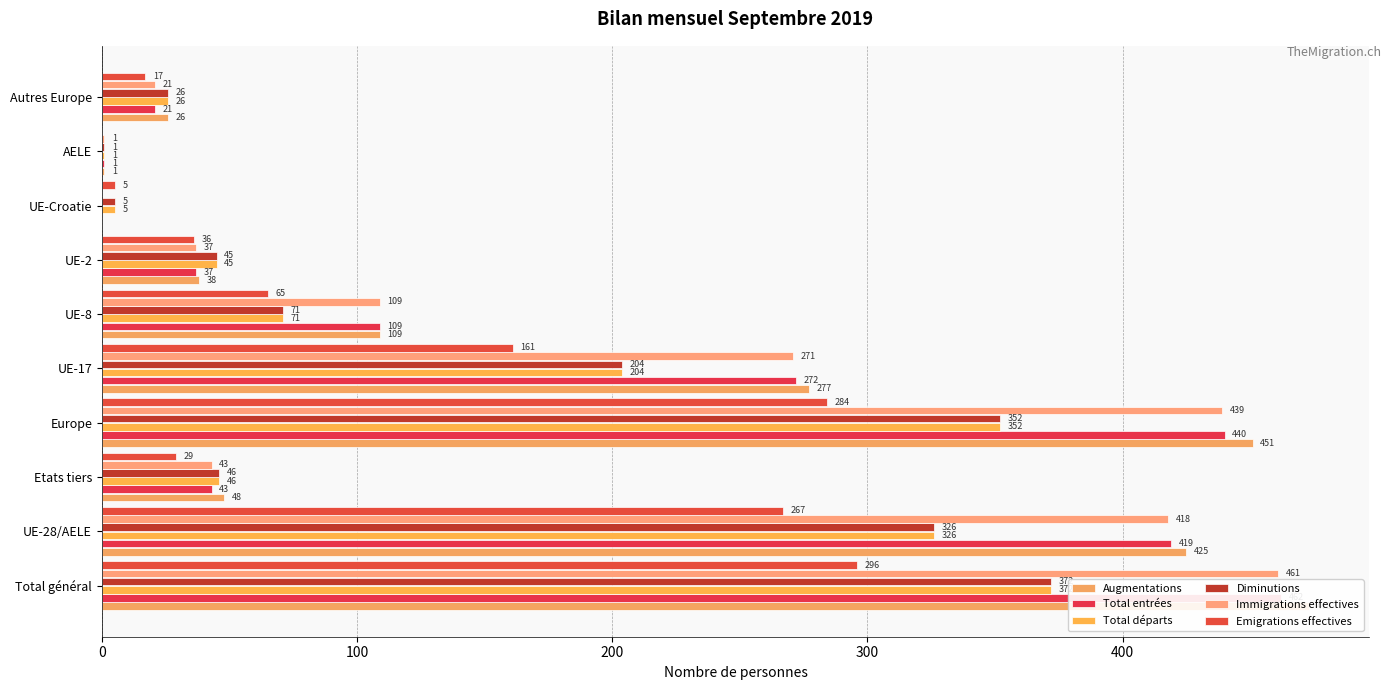

What is the maximum value for Emigrations effectives?

296